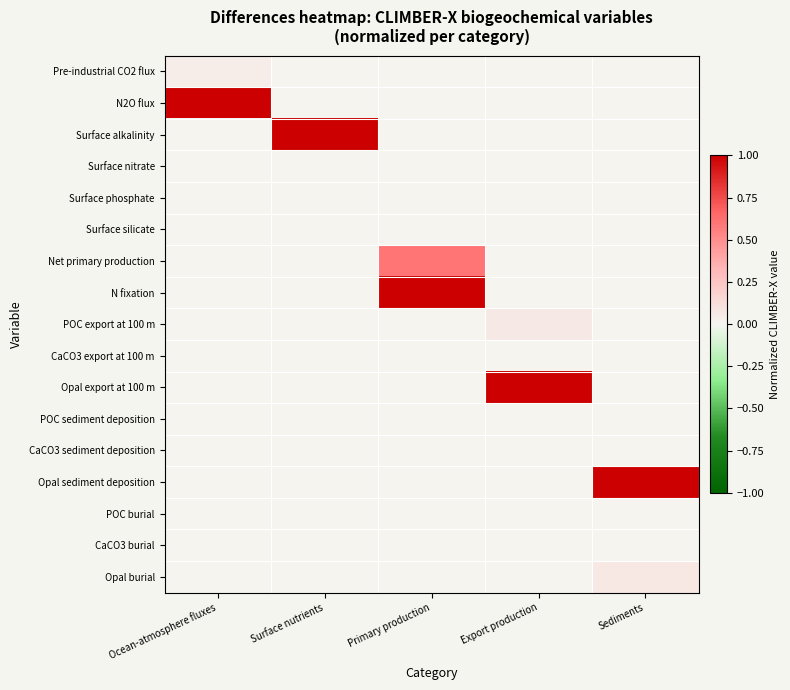

Reading right to left, transcribe all the data shown in this chart.

Pre-industrial CO2 flux: Sediments=0.0	Export production=0.0	Primary production=0.0	Surface nutrients=0.0	Ocean-atmosphere fluxes=0.0
N2O flux: Sediments=0.0	Export production=0.0	Primary production=0.0	Surface nutrients=0.0	Ocean-atmosphere fluxes=1.0
Surface alkalinity: Sediments=0.0	Export production=0.0	Primary production=0.0	Surface nutrients=1.0	Ocean-atmosphere fluxes=0.0
Surface nitrate: Sediments=0.0	Export production=0.0	Primary production=0.0	Surface nutrients=0.0	Ocean-atmosphere fluxes=0.0
Surface phosphate: Sediments=0.0	Export production=0.0	Primary production=0.0	Surface nutrients=0.0	Ocean-atmosphere fluxes=0.0
Surface silicate: Sediments=0.0	Export production=0.0	Primary production=0.0	Surface nutrients=0.0	Ocean-atmosphere fluxes=0.0
Net primary production: Sediments=0.0	Export production=0.0	Primary production=0.6	Surface nutrients=0.0	Ocean-atmosphere fluxes=0.0
N fixation: Sediments=0.0	Export production=0.0	Primary production=1.0	Surface nutrients=0.0	Ocean-atmosphere fluxes=0.0
POC export at 100 m: Sediments=0.0	Export production=0.1	Primary production=0.0	Surface nutrients=0.0	Ocean-atmosphere fluxes=0.0
CaCO3 export at 100 m: Sediments=0.0	Export production=0.0	Primary production=0.0	Surface nutrients=0.0	Ocean-atmosphere fluxes=0.0
Opal export at 100 m: Sediments=0.0	Export production=1.0	Primary production=0.0	Surface nutrients=0.0	Ocean-atmosphere fluxes=0.0
POC sediment deposition: Sediments=0.0	Export production=0.0	Primary production=0.0	Surface nutrients=0.0	Ocean-atmosphere fluxes=0.0
CaCO3 sediment deposition: Sediments=0.0	Export production=0.0	Primary production=0.0	Surface nutrients=0.0	Ocean-atmosphere fluxes=0.0
Opal sediment deposition: Sediments=1.0	Export production=0.0	Primary production=0.0	Surface nutrients=0.0	Ocean-atmosphere fluxes=0.0
POC burial: Sediments=0.0	Export production=0.0	Primary production=0.0	Surface nutrients=0.0	Ocean-atmosphere fluxes=0.0
CaCO3 burial: Sediments=0.0	Export production=0.0	Primary production=0.0	Surface nutrients=0.0	Ocean-atmosphere fluxes=0.0
Opal burial: Sediments=0.1	Export production=0.0	Primary production=0.0	Surface nutrients=0.0	Ocean-atmosphere fluxes=0.0